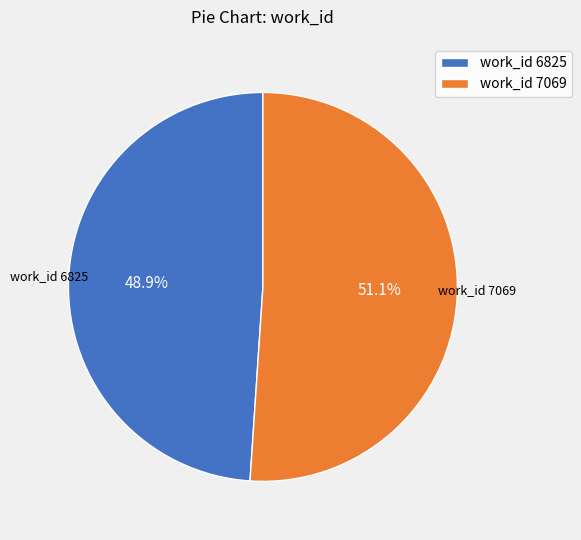

To the nearest percent, what is the difference between the largest and smallest slice percentages?

2%